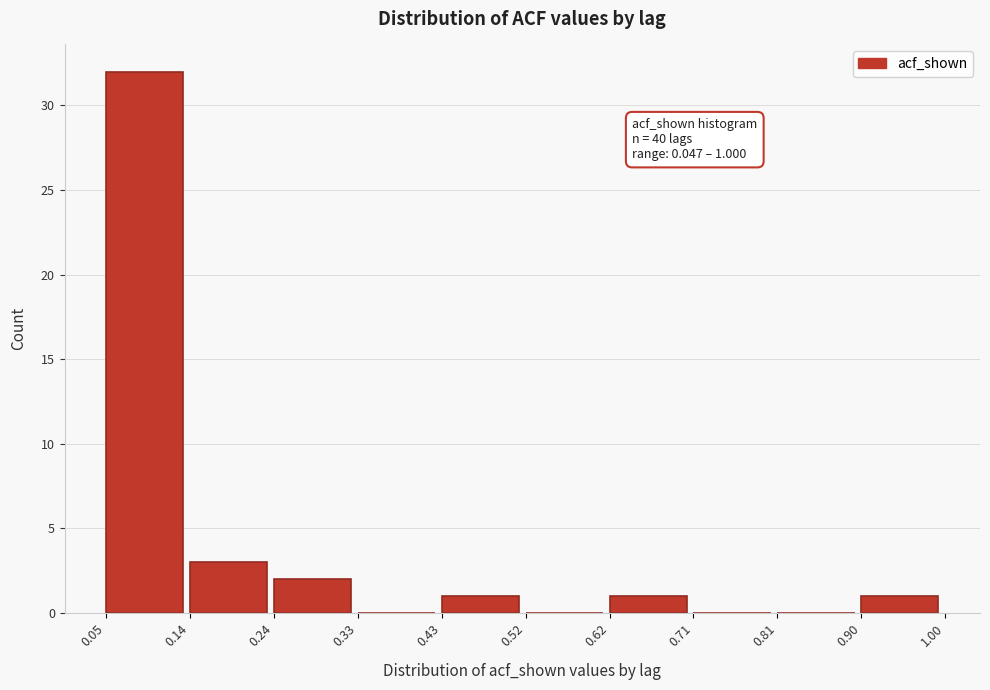

Which range on the x-axis has the tallest bar?

0.05 to 0.14